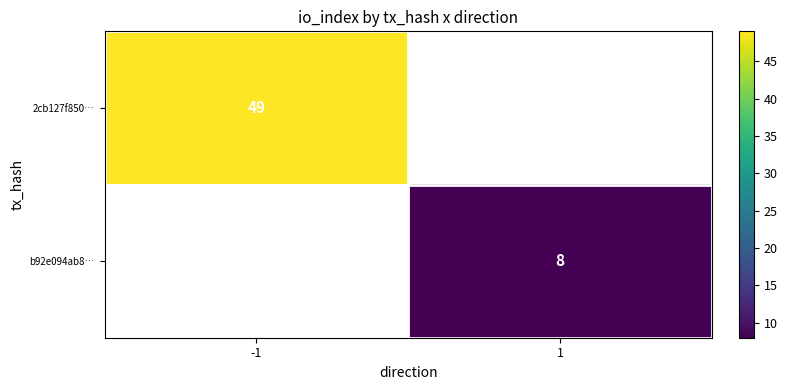

The b92e094ab8… series shows 8 at 1. True or false?

True